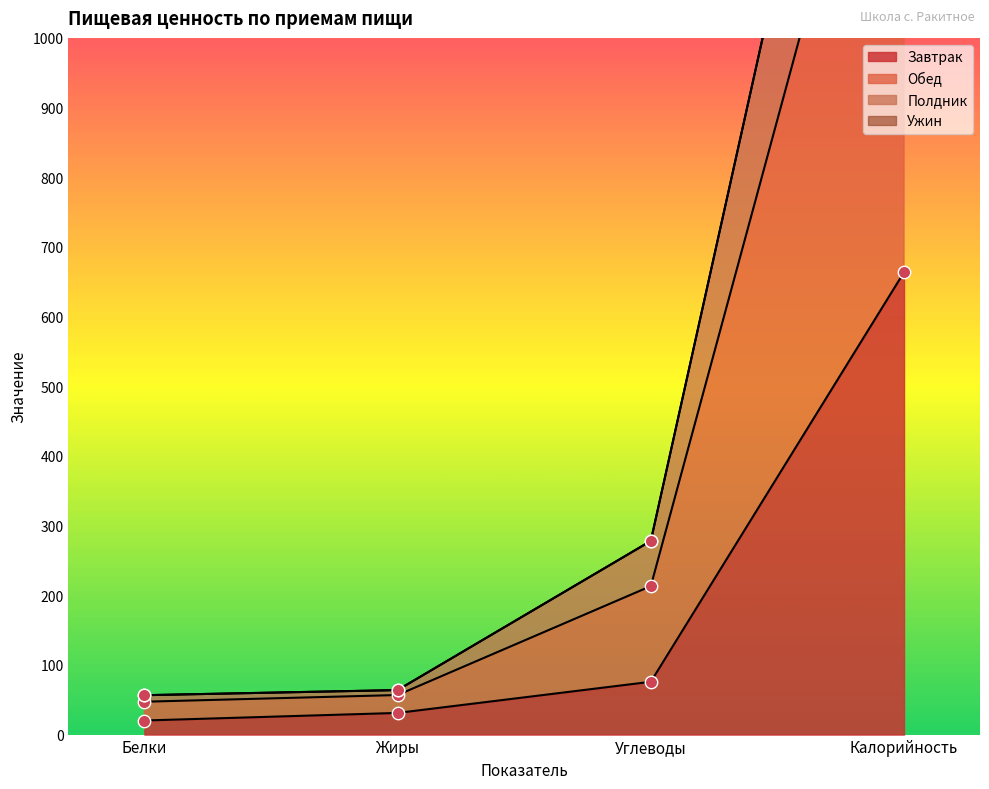

Which series has the largest Y range (max minus min)?

Обед